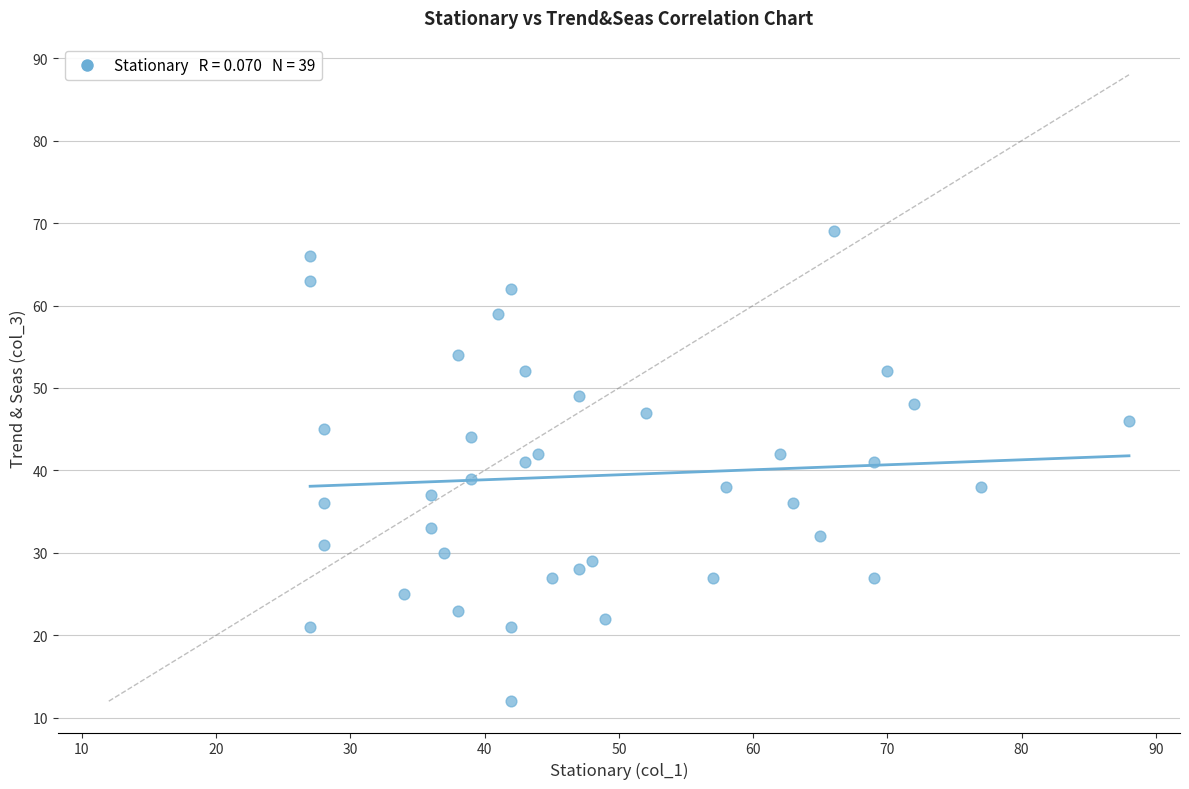

What is the range of X values (max minus min)?

61